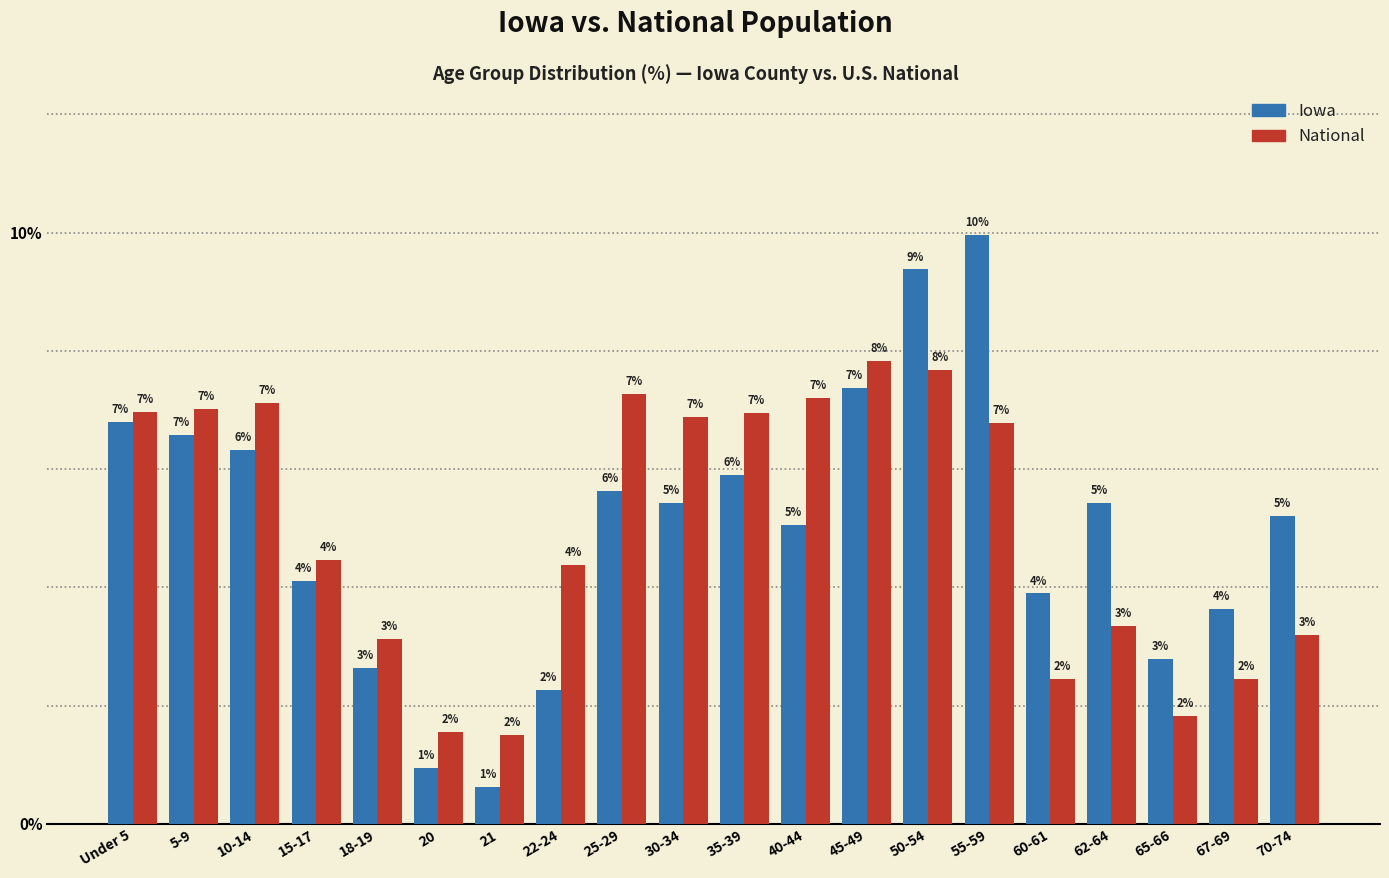

What are all the series names shown in the legend?

Iowa, National